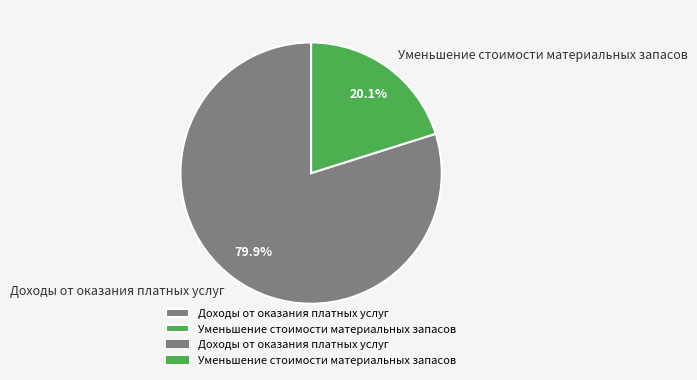

Is there a majority slice in this chart?

Yes